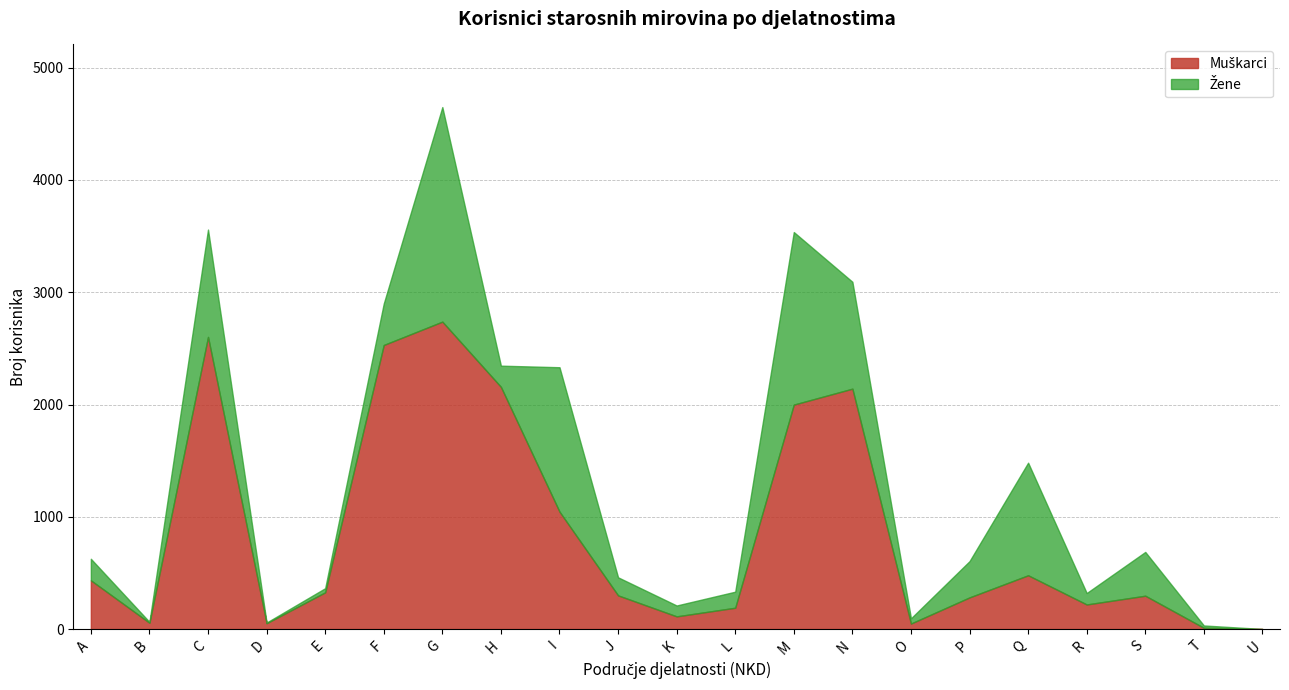

What is the average value of the Muškarci series?

858